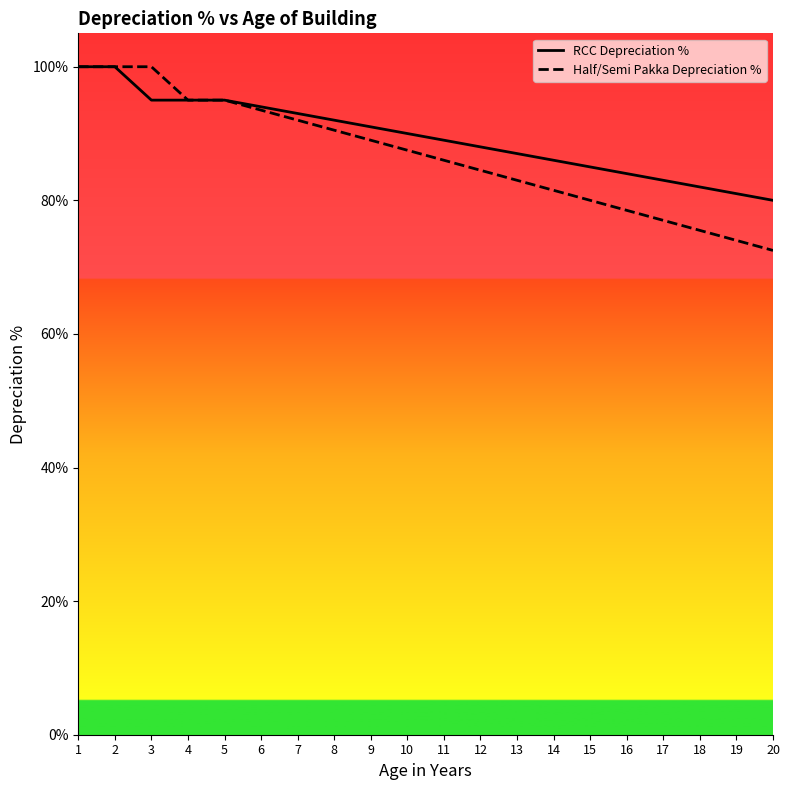

What is the lowest value of the RCC Depreciation % series?

80.0